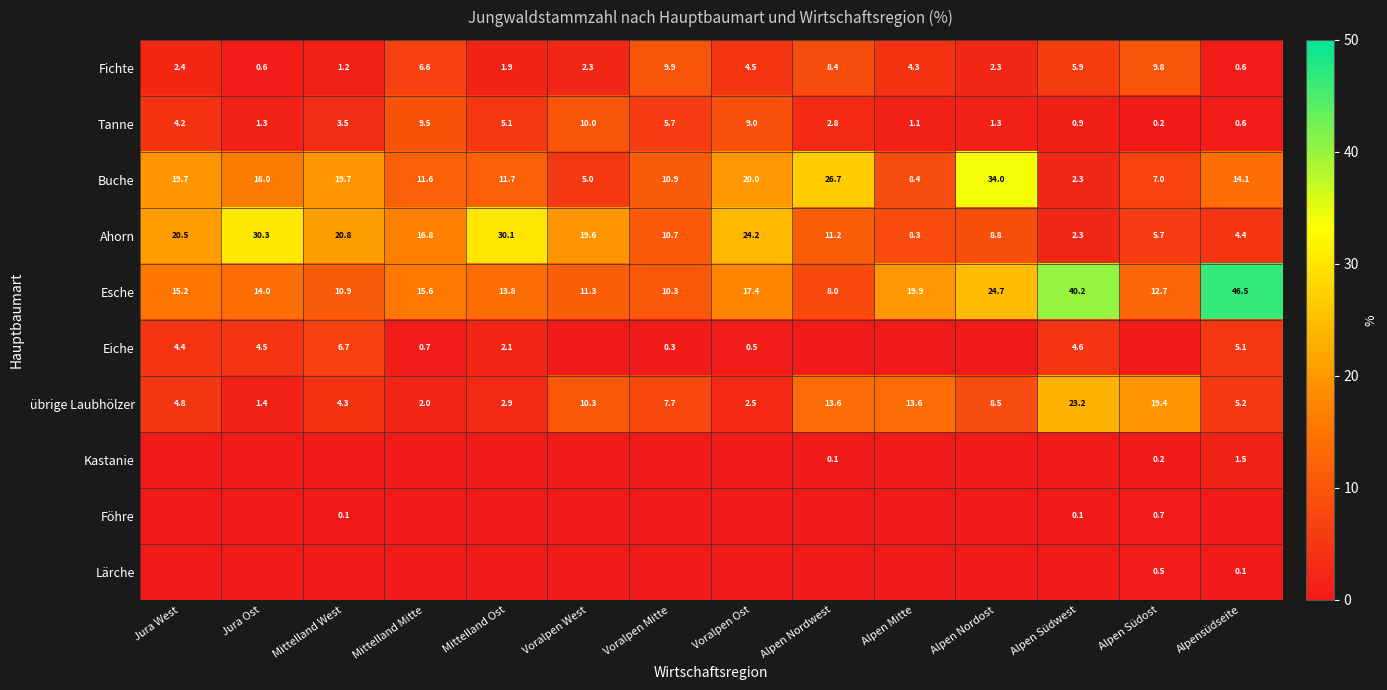

What is the difference between the highest and lowest values at Mittelland Mitte?

16.8